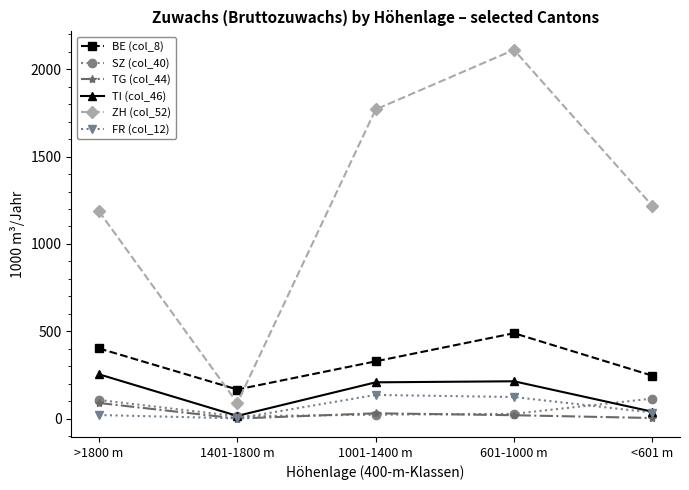

What is the spread (max minus min) of values at 1401-1800 m?

166